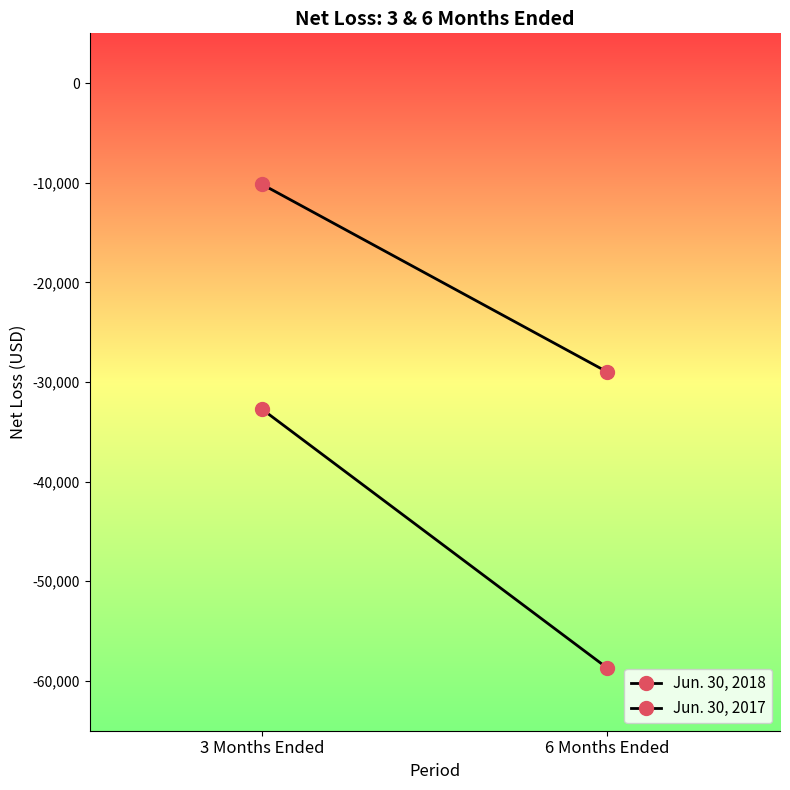

Which series changed the most between 3 Months Ended and 6 Months Ended?

Jun. 30, 2017